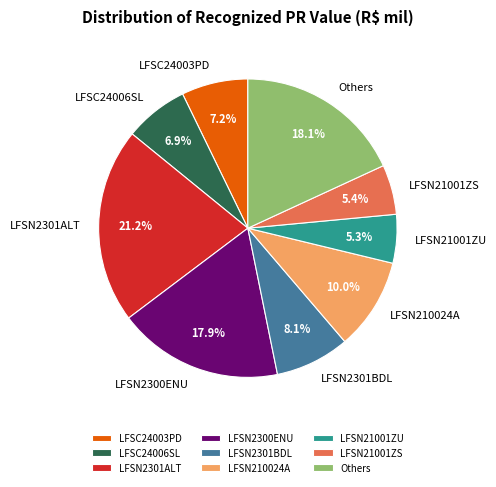

How many segments does this pie chart have?

9